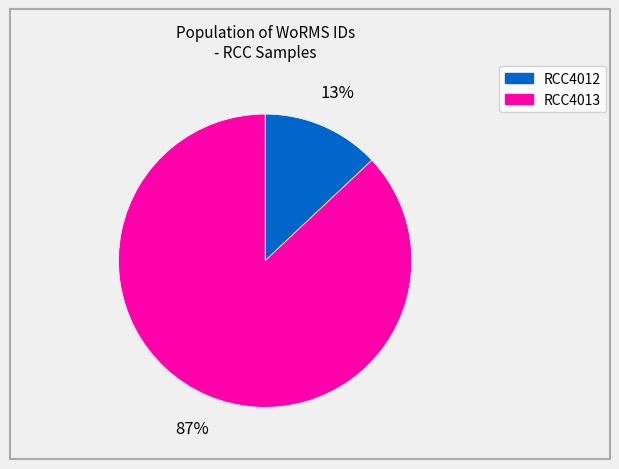

To the nearest percent, what percentage of the pie is RCC4012?

13%